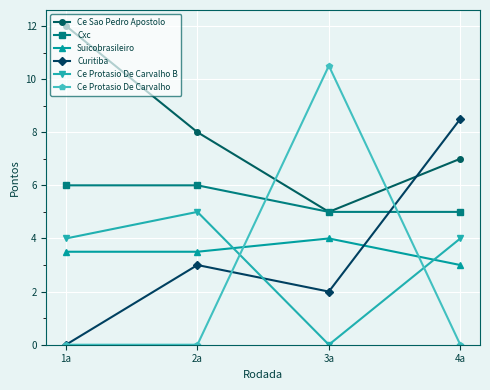

Which series has the largest total across all categories?

Ce Sao Pedro Apostolo